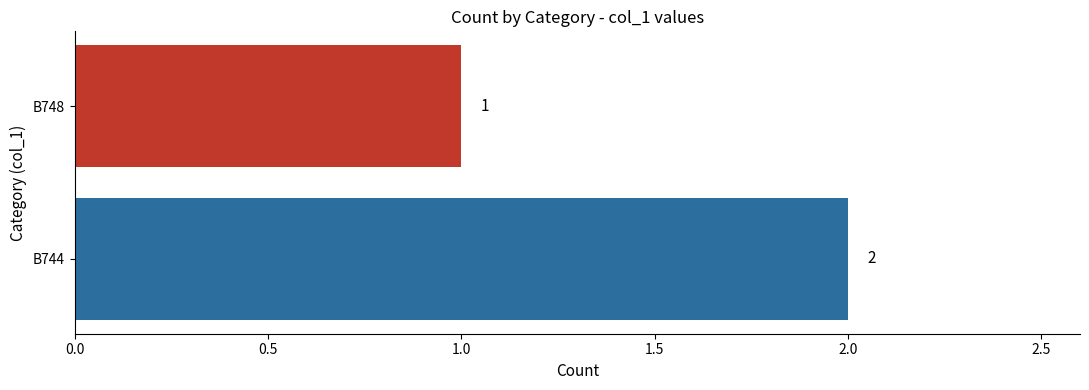

Rank the categories by value from highest to lowest.

B744, B748